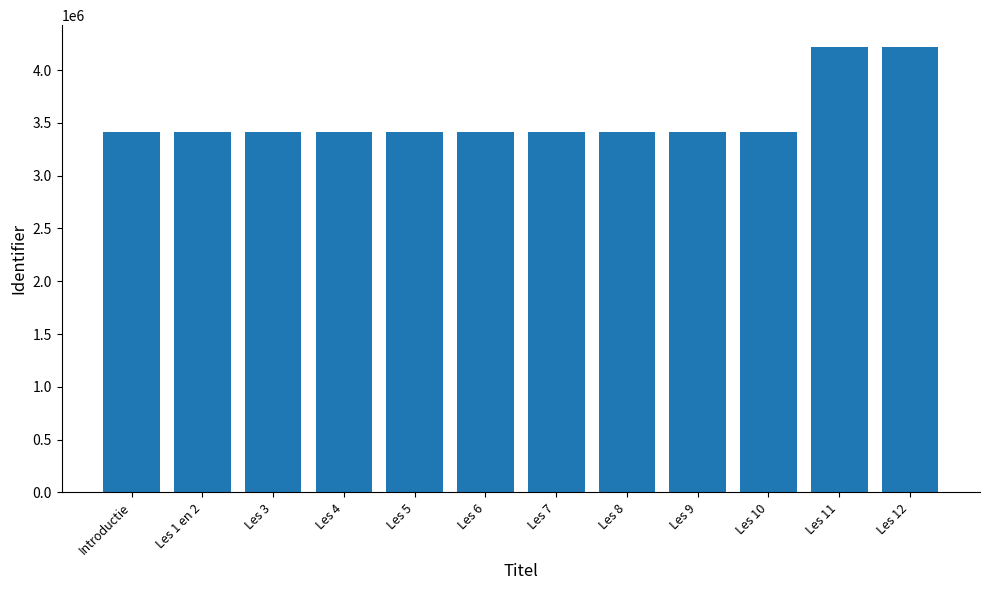

Read the value at Les 4, to the nearest 50.

3413700